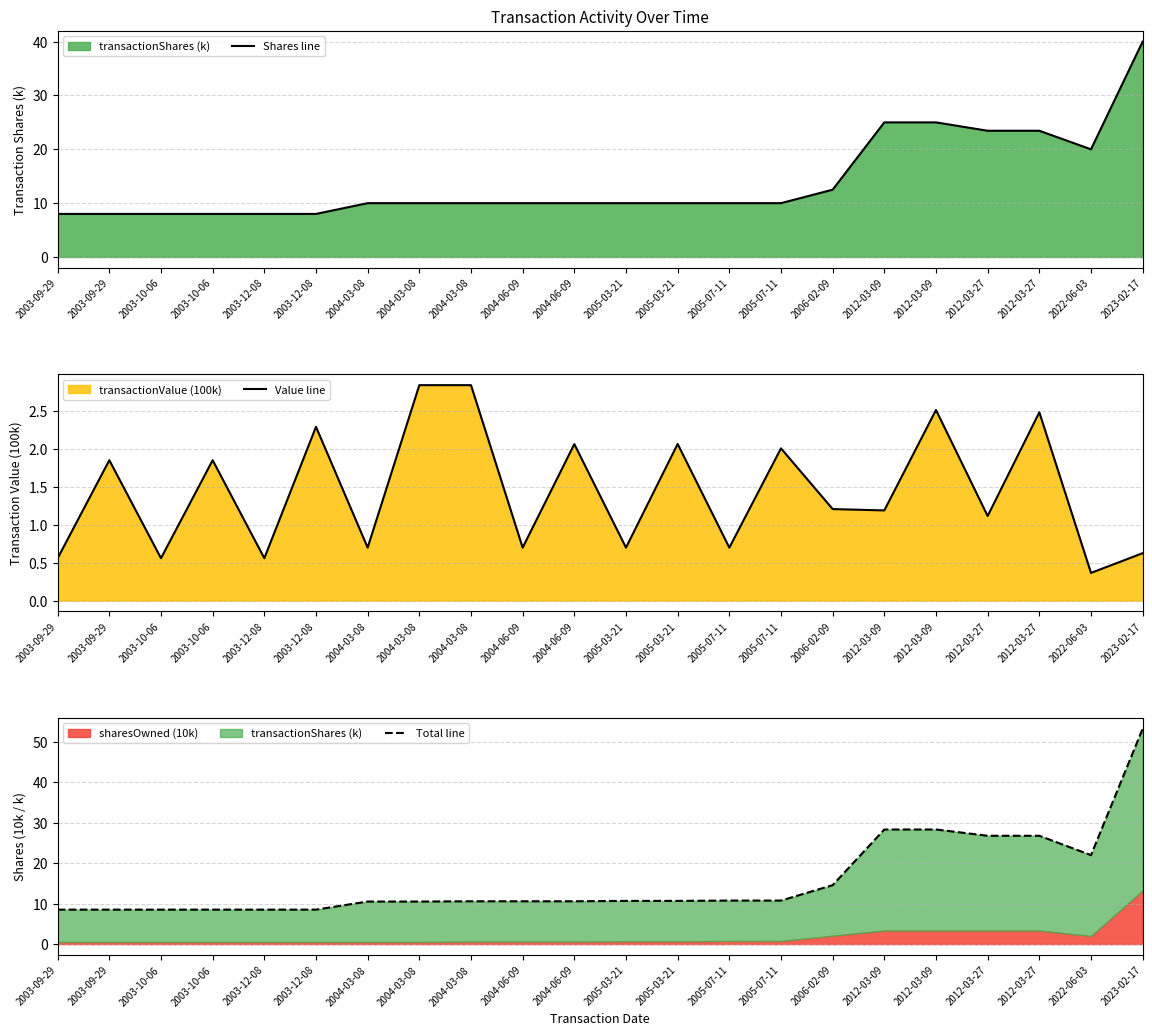

Reading left to right, what are all the values shown in this chart?

Shares line: 2003-09-29=8.0	2003-09-29=8.0	2003-10-06=8.0	2003-10-06=8.0	2003-12-08=8.0	2003-12-08=8.0	2004-03-08=10.0	2004-03-08=10.0	2004-03-08=10.0	2004-06-09=10.0	2004-06-09=10.0	2005-03-21=10.0	2005-03-21=10.0	2005-07-11=10.0	2005-07-11=10.0	2006-02-09=12.5	2012-03-09=25.0	2012-03-09=25.0	2012-03-27=23.4	2012-03-27=23.4	2022-06-03=20.0	2023-02-17=40.0
Value line: 2003-09-29=0.6	2003-09-29=1.8	2003-10-06=0.6	2003-10-06=1.8	2003-12-08=0.6	2003-12-08=2.3	2004-03-08=0.7	2004-03-08=2.8	2004-03-08=2.8	2004-06-09=0.7	2004-06-09=2.1	2005-03-21=0.7	2005-03-21=2.1	2005-07-11=0.7	2005-07-11=2.0	2006-02-09=1.2	2012-03-09=1.2	2012-03-09=2.5	2012-03-27=1.1	2012-03-27=2.5	2022-06-03=0.4	2023-02-17=0.6
Total line: 2003-09-29=8.5	2003-09-29=8.5	2003-10-06=8.5	2003-10-06=8.5	2003-12-08=8.5	2003-12-08=8.5	2004-03-08=10.5	2004-03-08=10.5	2004-03-08=10.6	2004-06-09=10.6	2004-06-09=10.6	2005-03-21=10.7	2005-03-21=10.7	2005-07-11=10.8	2005-07-11=10.8	2006-02-09=14.6	2012-03-09=28.3	2012-03-09=28.3	2012-03-27=26.8	2012-03-27=26.8	2022-06-03=22.0	2023-02-17=53.3